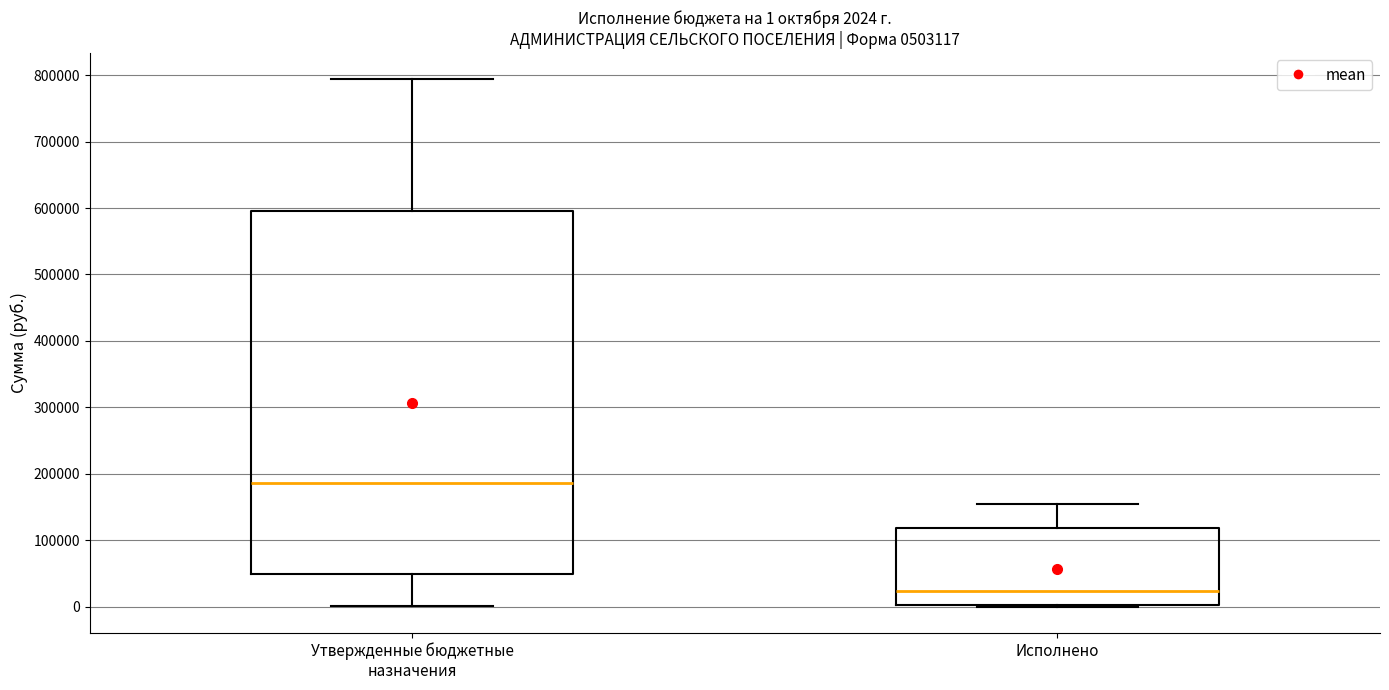

Which box has the highest median line?

Утвержденные бюджетные назначения